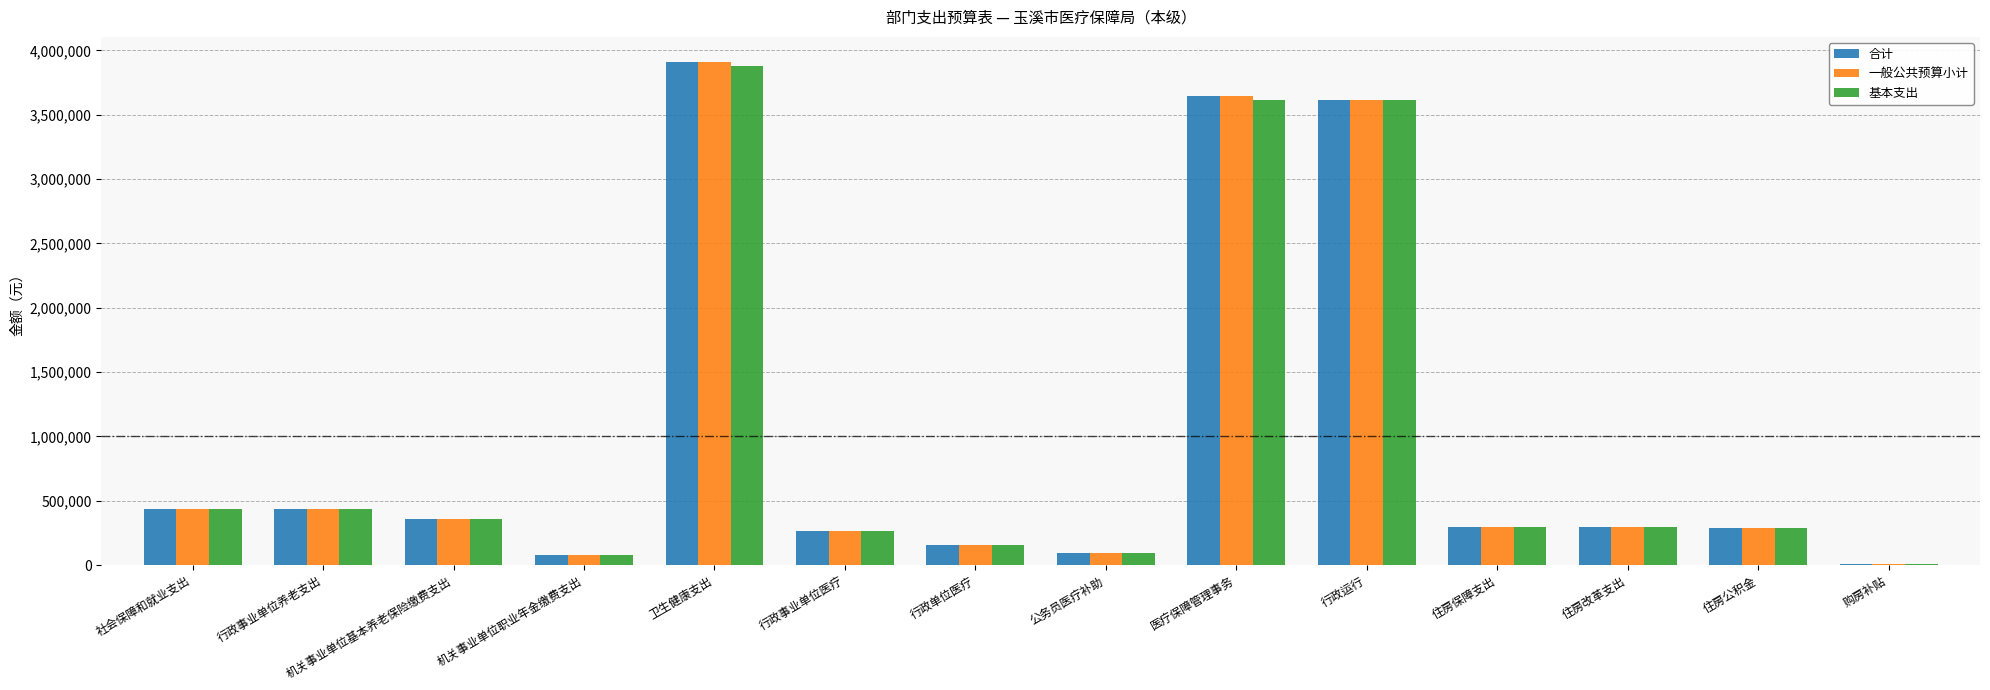

What is the sum of all 一般公共预算小计 values?

13875254.0